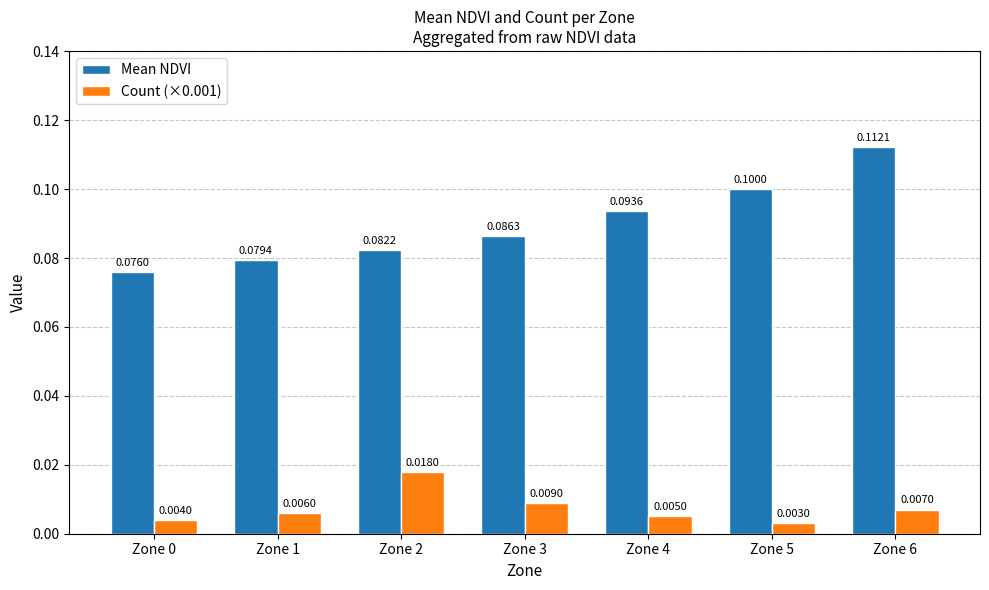

Between Zone 0 and Zone 6, which series saw the biggest shift?

Mean NDVI